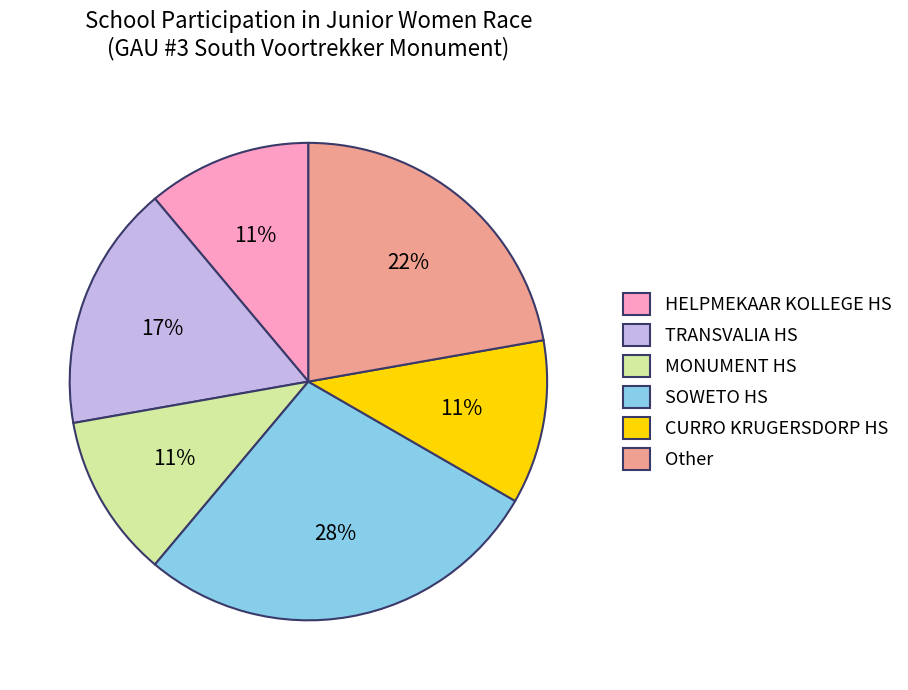

To the nearest percent, what is the difference between the largest and smallest slice percentages?

17%